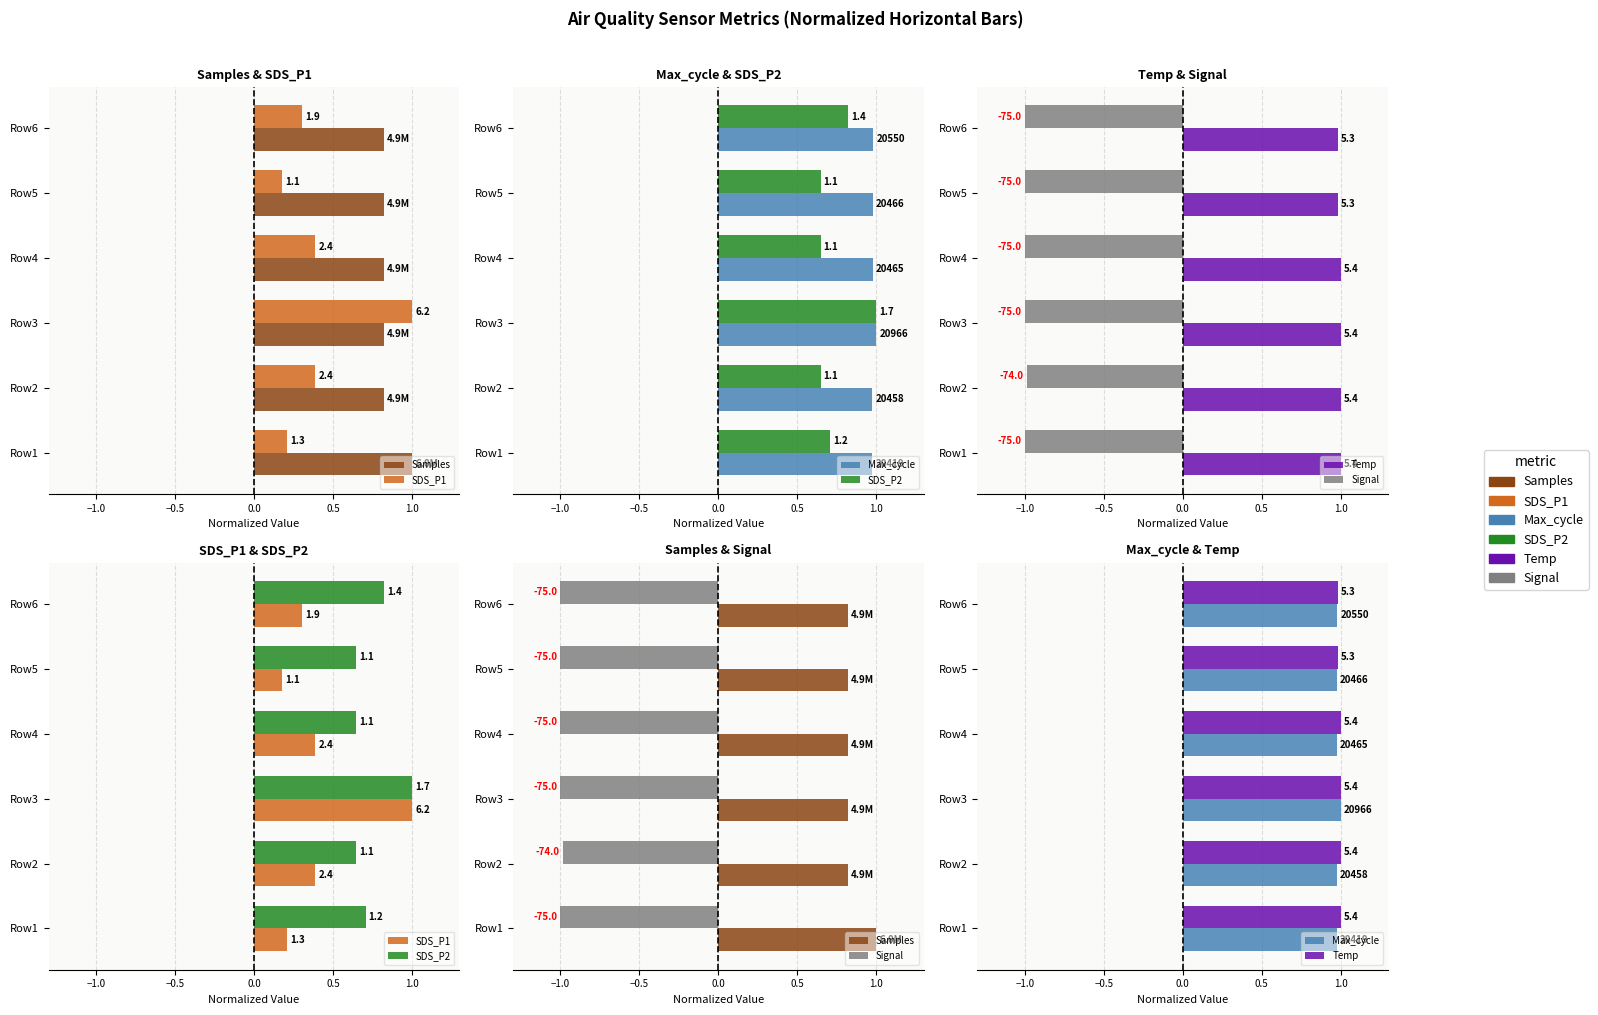

What is the average value of the Signal series?

-1.0